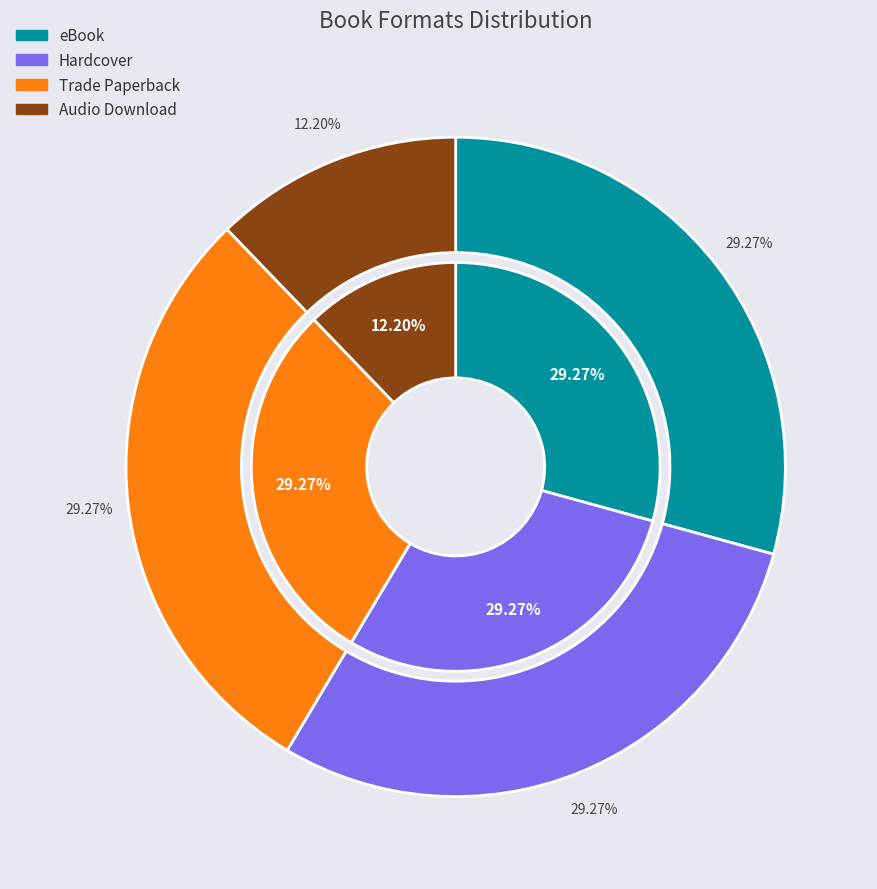

Which category has the smallest portion of the pie?

Audio Download